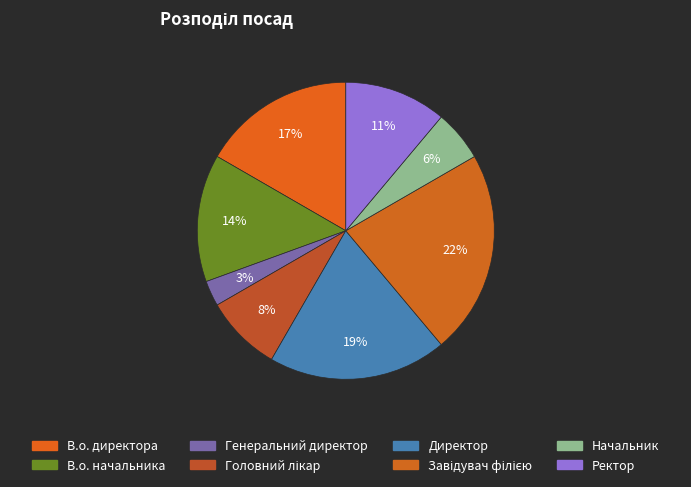

Which slice is the smallest?

Генеральний директор